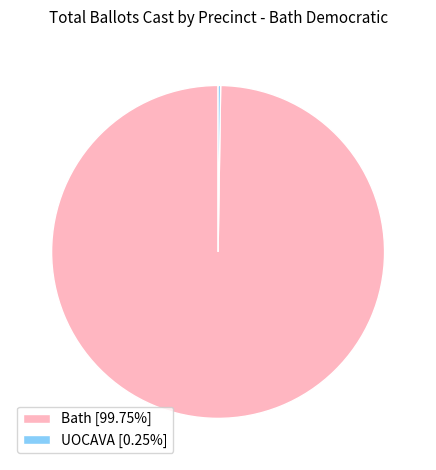

Which slice is the largest?

Bath